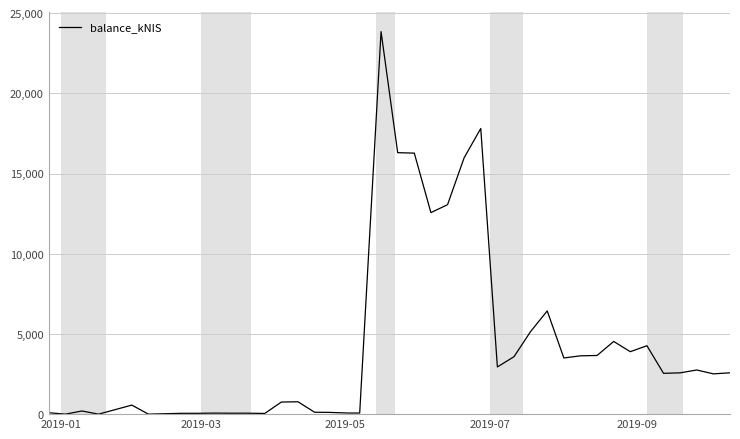

What is the maximum value shown in the chart?

23844.1